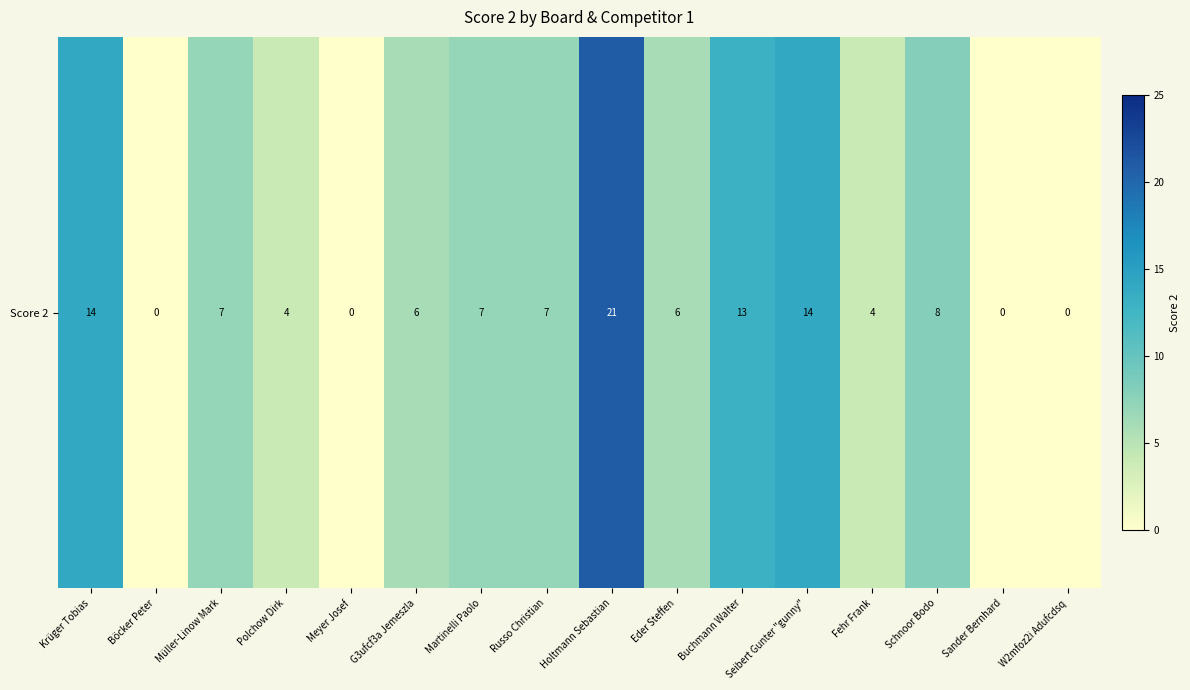

What is the difference between the second highest and second lowest values?

14